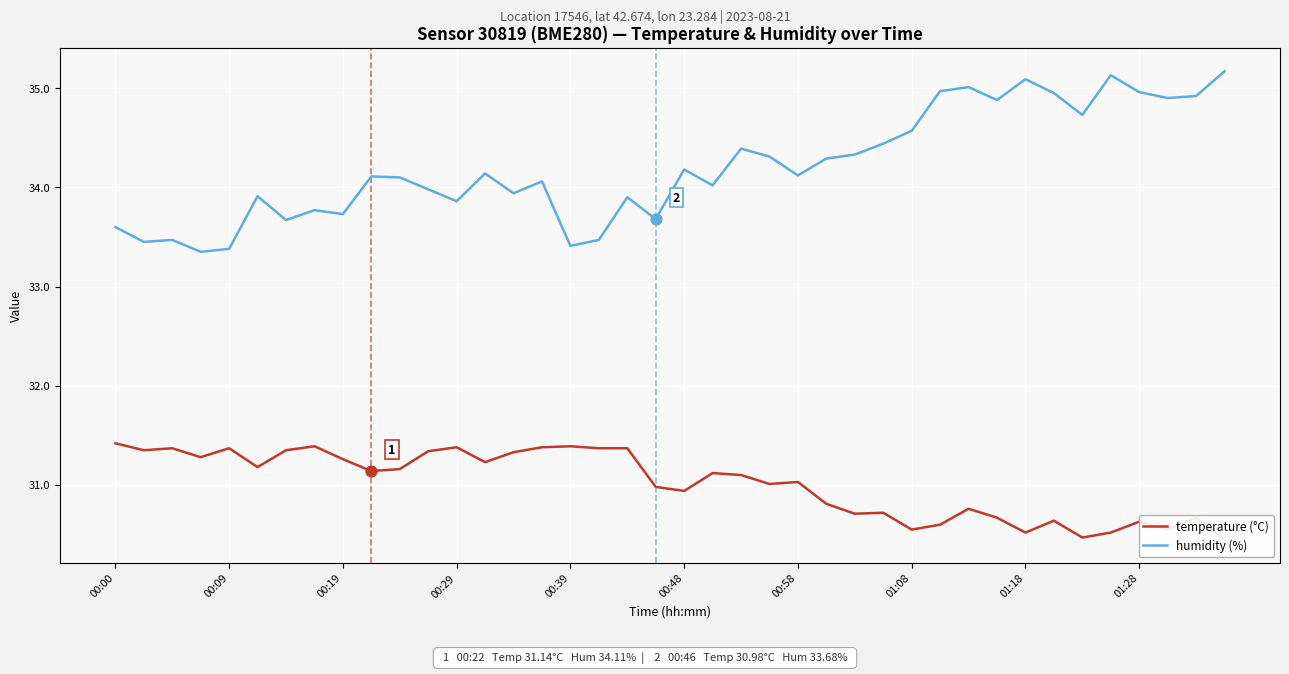

Which series has the widest spread of Y values?

humidity (%)